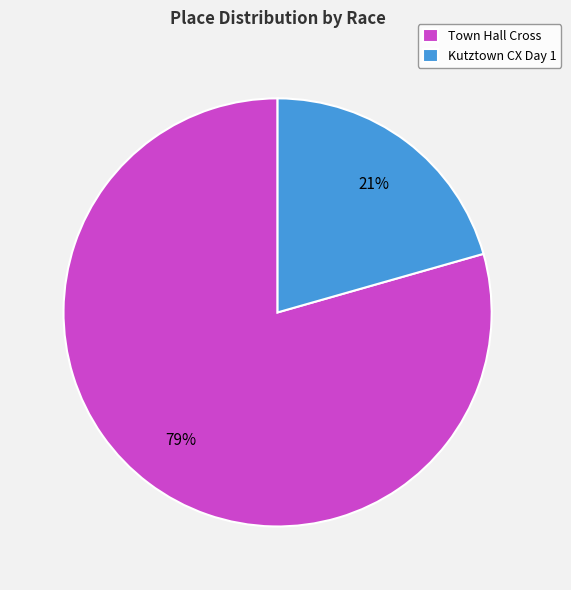

How many slices are in this pie chart?

2